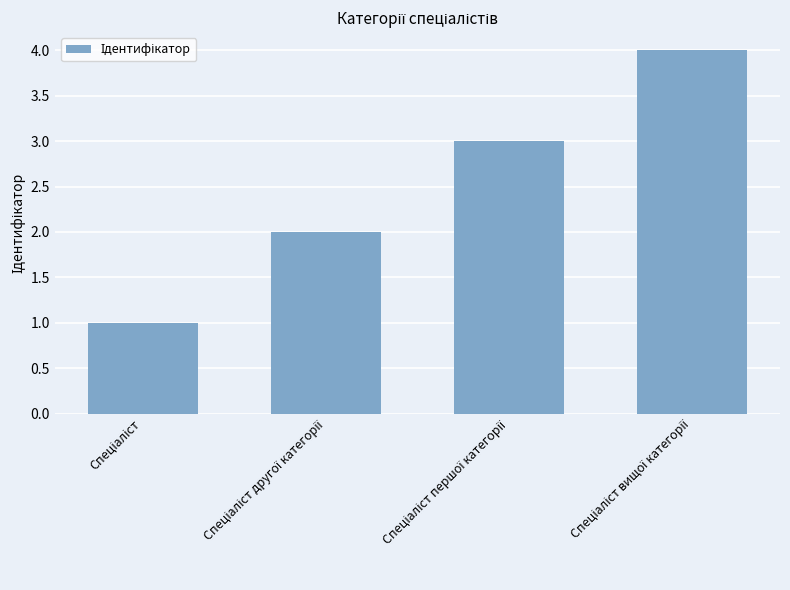

What is the greatest value displayed?

4